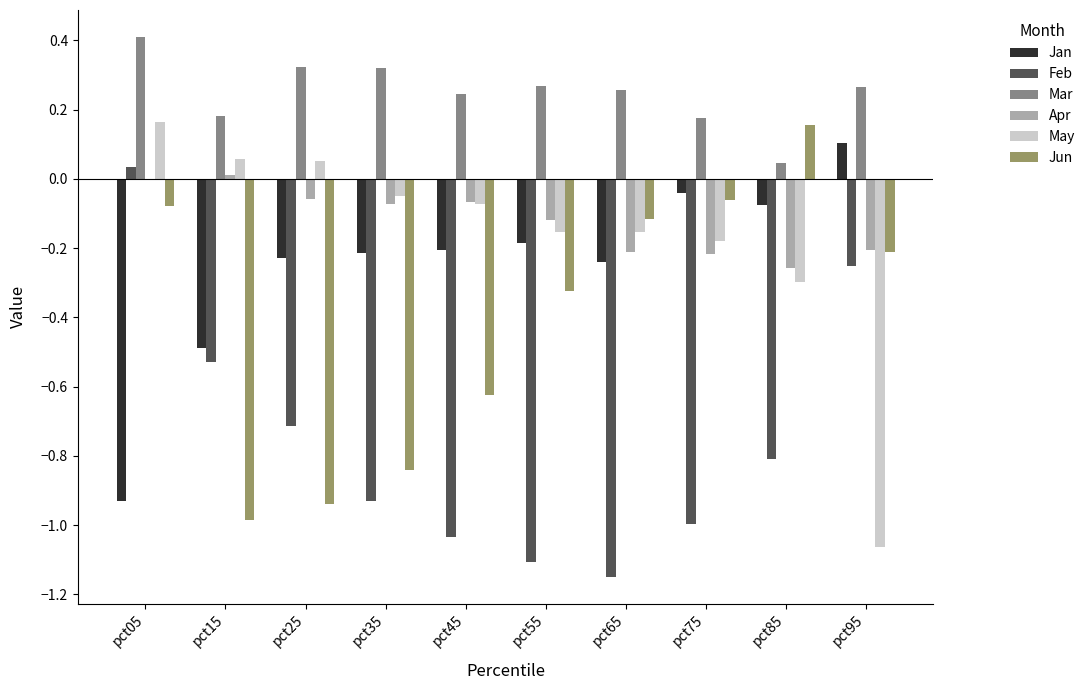

Which series has the largest range (max minus min)?

May